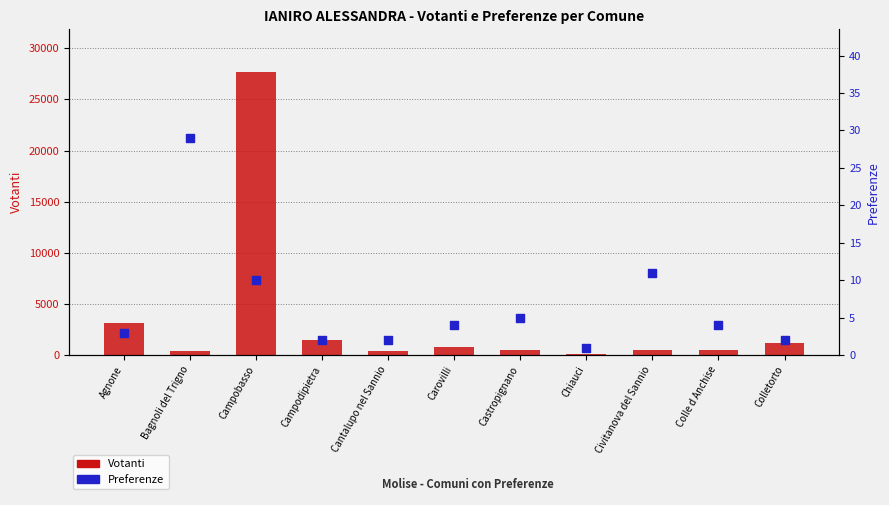

At how many categories does at least one series exceed 7151?

1